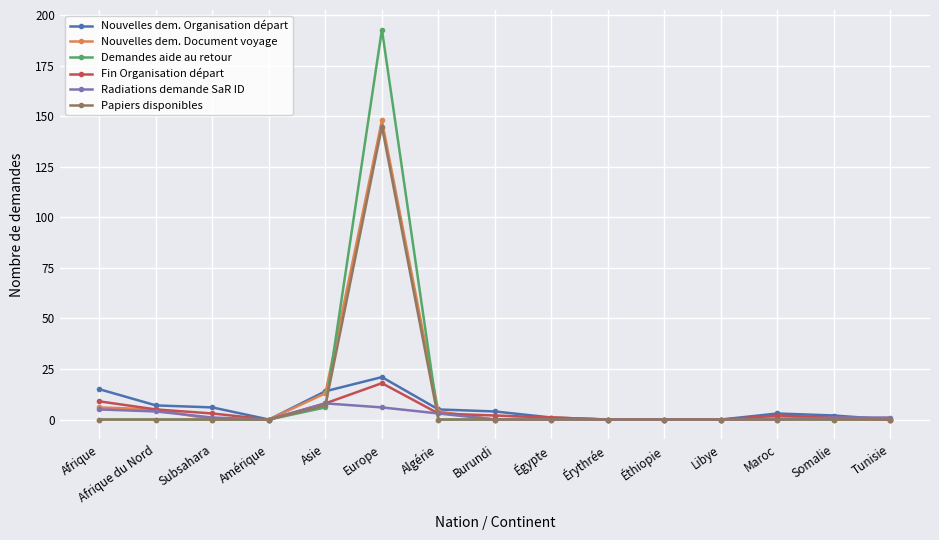

Reading left to right, what are all the values shown in this chart?

Nouvelles dem. Organisation départ: 15	7	6	0	14	21	5	4	1	0	0	0	3	2	0
Nouvelles dem. Document voyage: 6	5	0	0	13	148	4	0	1	0	0	0	1	0	0
Demandes aide au retour: 0	0	0	0	6	193	0	0	0	0	0	0	0	0	0
Fin Organisation départ: 9	5	3	0	8	18	3	2	1	0	0	0	2	1	0
Radiations demande SaR ID: 5	4	1	0	8	6	3	0	0	0	0	0	0	1	1
Papiers disponibles: 0	0	0	0	7	145	0	0	0	0	0	0	0	0	0